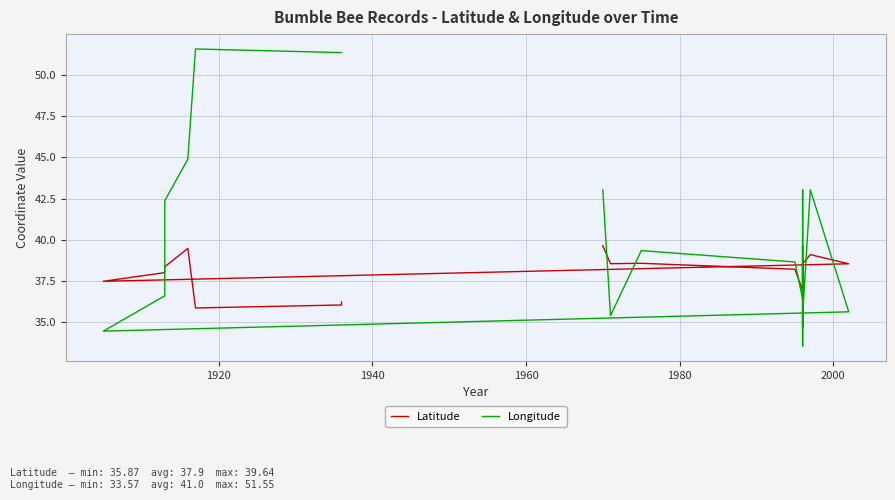

Rank the series by their maximum value, from lowest to highest.

Latitude, Longitude